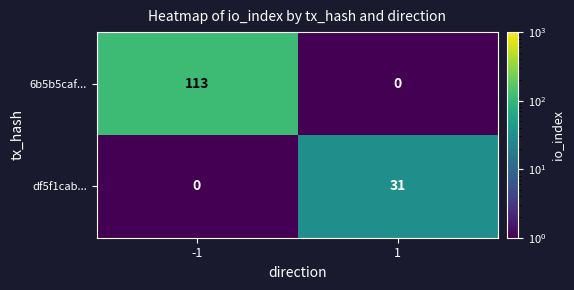

The 6b5b5caf... series shows 0 at 1. True or false?

True